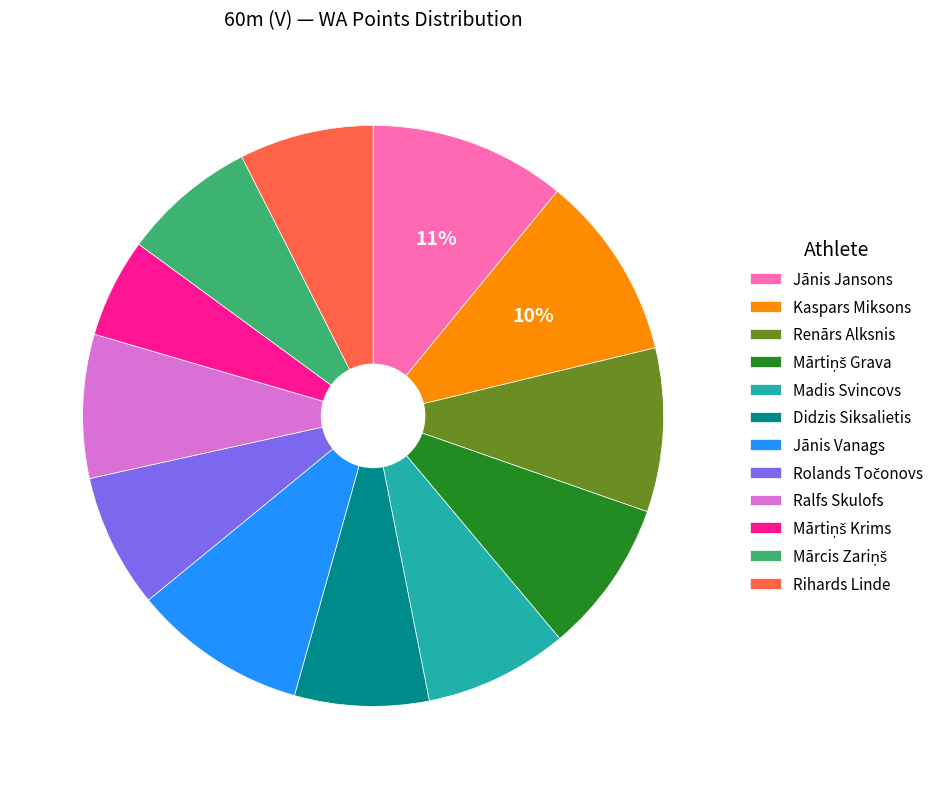

Between Madis Svincovs and Jānis Vanags, which is larger?

Jānis Vanags